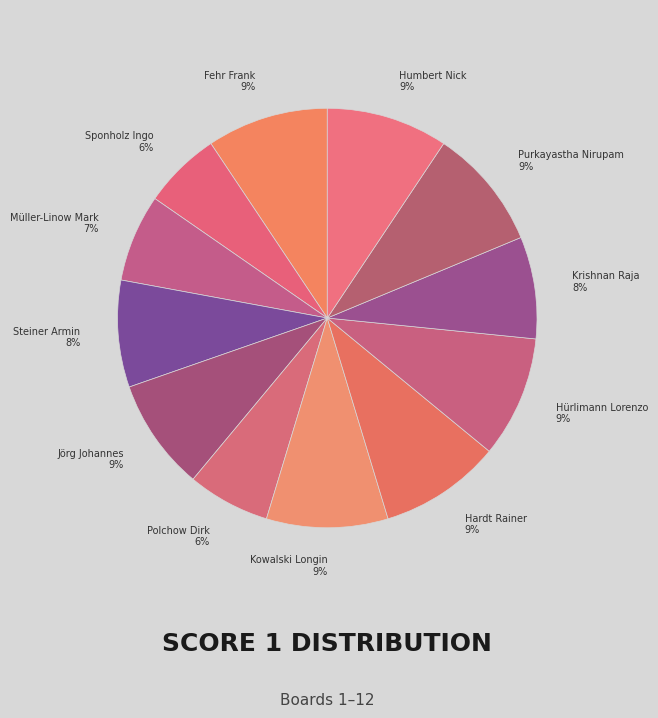

To the nearest percent, what is the difference between the largest and smallest slice percentages?

3%